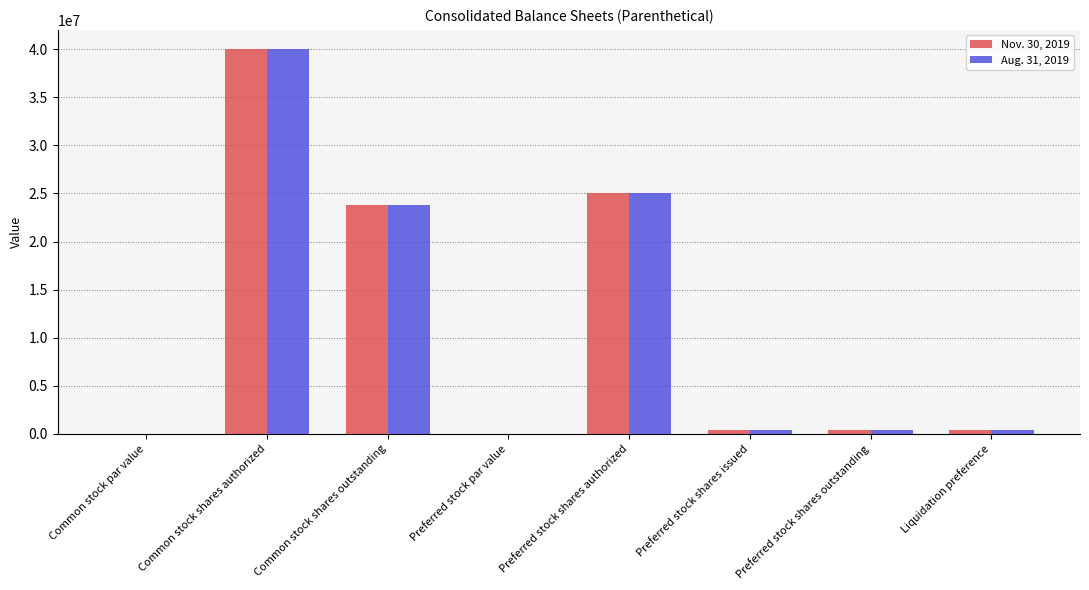

Which category has the highest value in the Nov. 30, 2019 series?

Common stock shares authorized